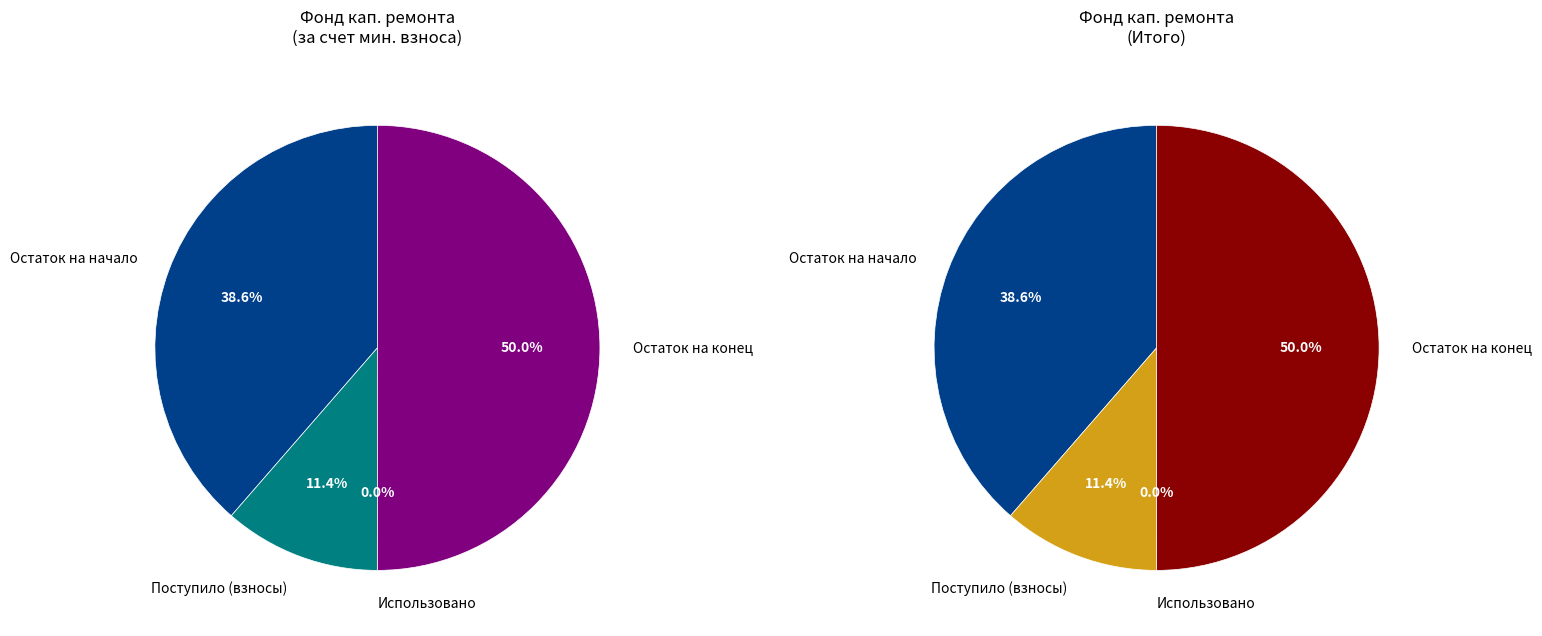

Rank the categories by за счет минимального взноса value from lowest to highest.

Использовано, Поступило (всего), Остаток на начало периода, Остаток на конец периода